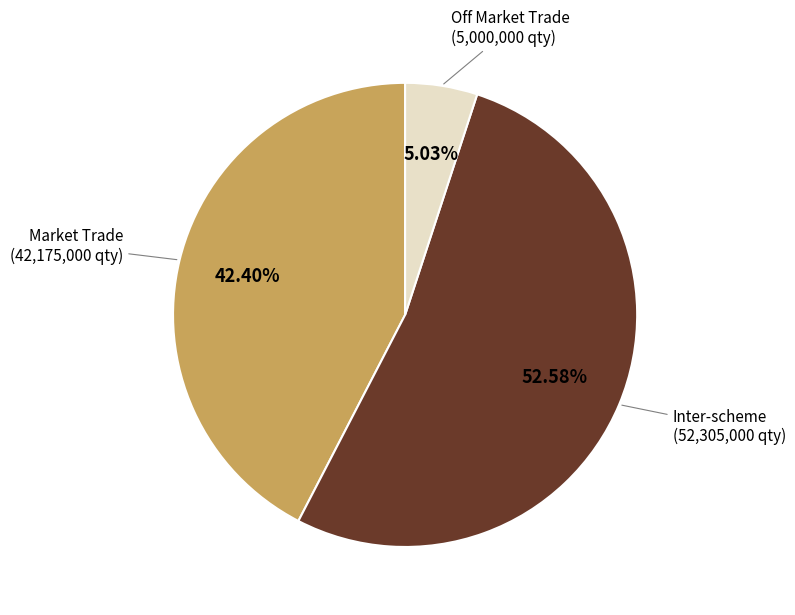

To the nearest percent, what portion does Market Trade represent?

42%